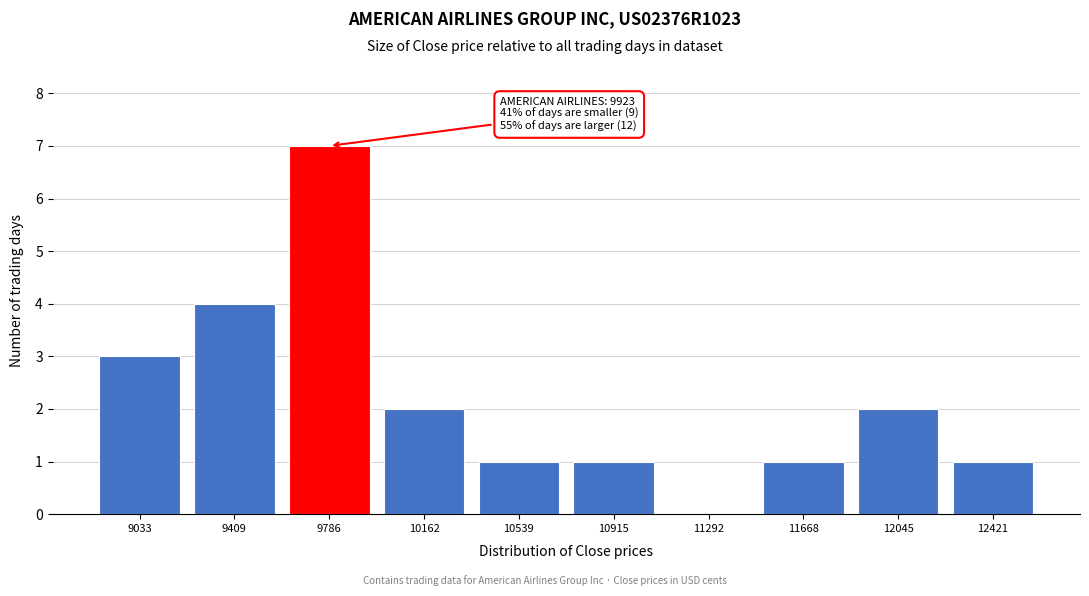

Reading left to right, list all the values displayed in this chart.

9033=3	9409=4	9786=7	10162=2	10539=1	10915=1	11292=0	11668=1	12045=2	12421=1